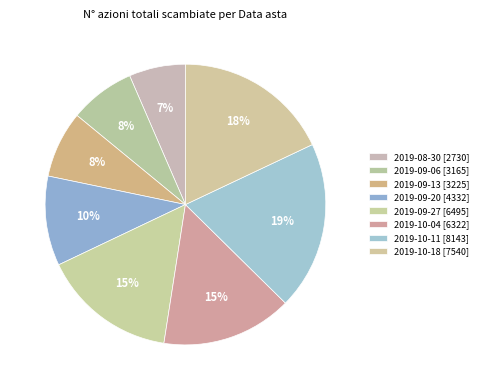

Combined, what portion of the pie is 2019-10-11 and 2019-09-20?

29.7%